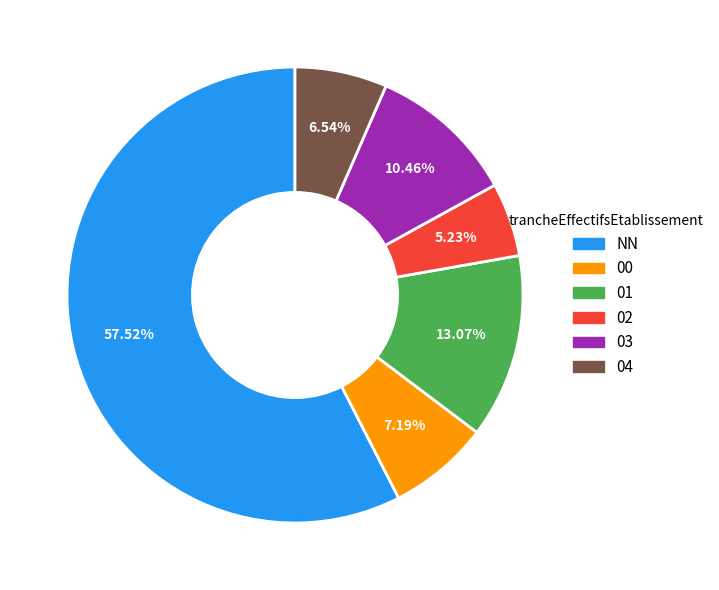

Do 01 and 04 together represent more than half of the pie?

No